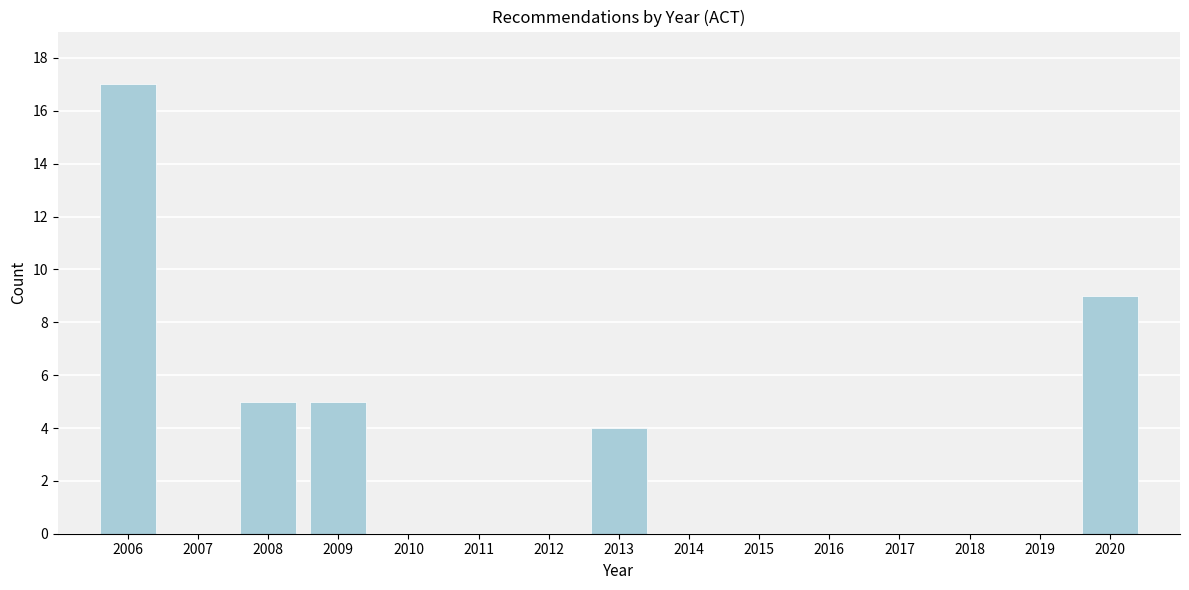

Reading right to left, extract all data points from this chart.

2020=9	2019=0	2018=0	2017=0	2016=0	2015=0	2014=0	2013=4	2012=0	2011=0	2010=0	2009=5	2008=5	2007=0	2006=17